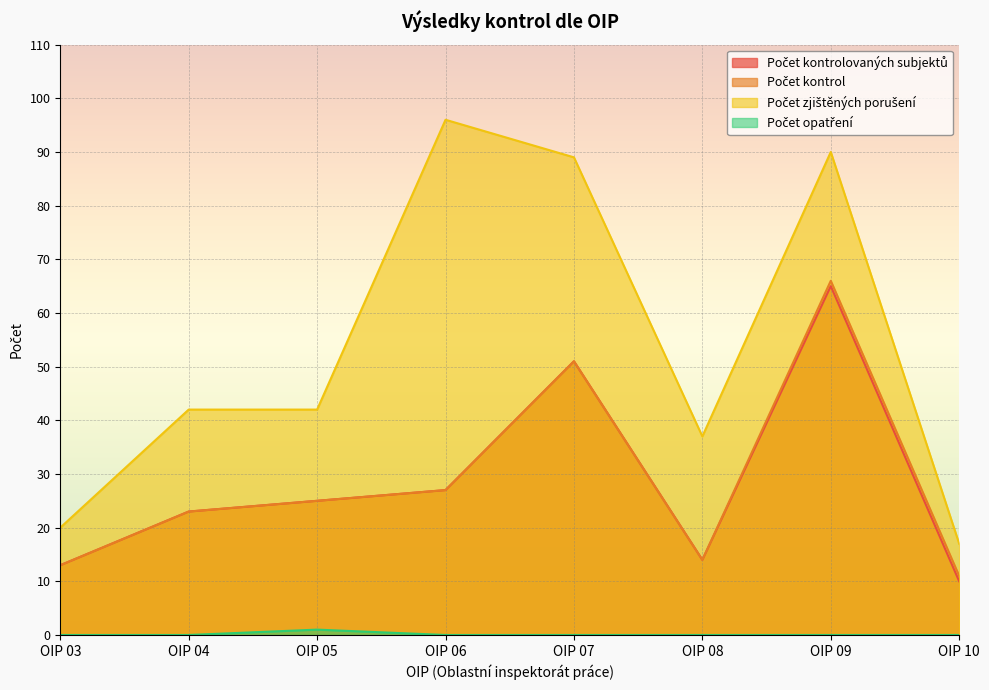

Where does the Počet kontrol series first go above 25?

OIP 06